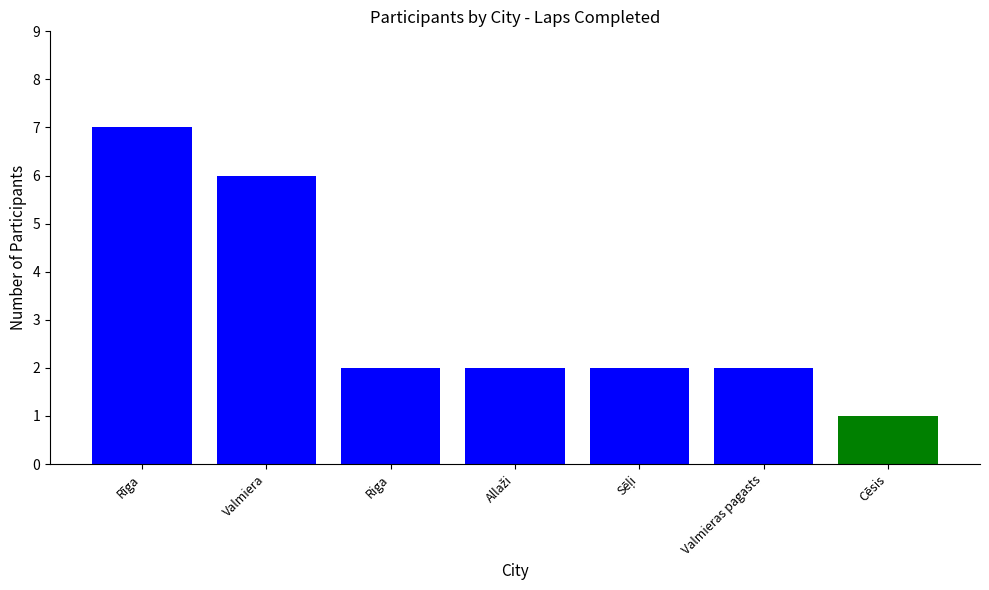

What position from the left is Valmieras pagasts?

6